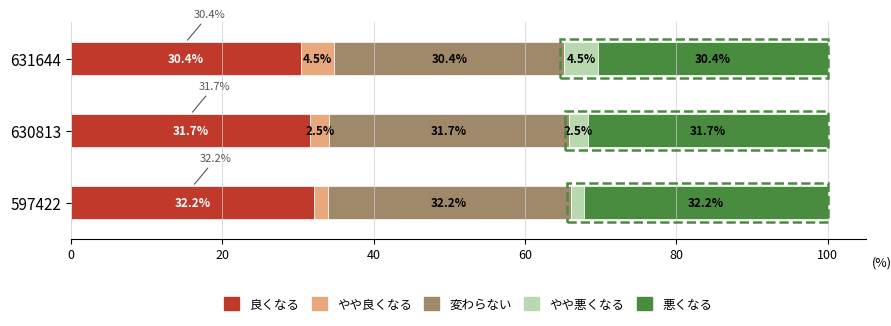

What is the difference between the 良くなる values at 597422 and 630813?

0.5